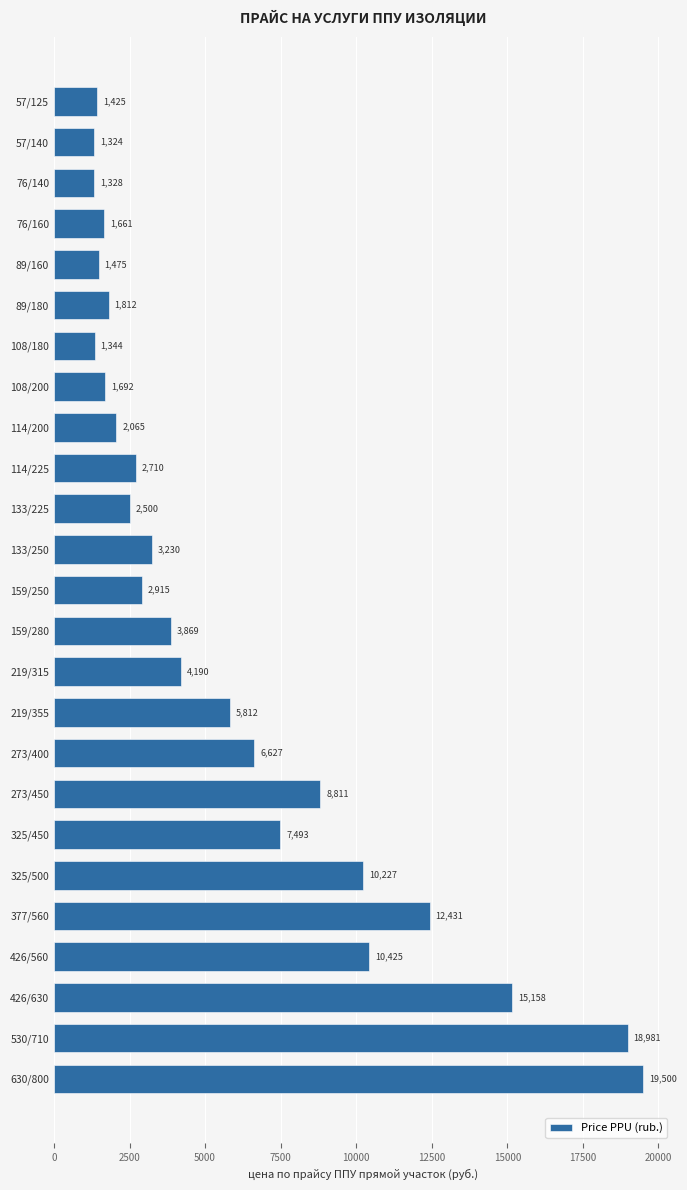

What is the label of the 17th bar from the top?

273/400